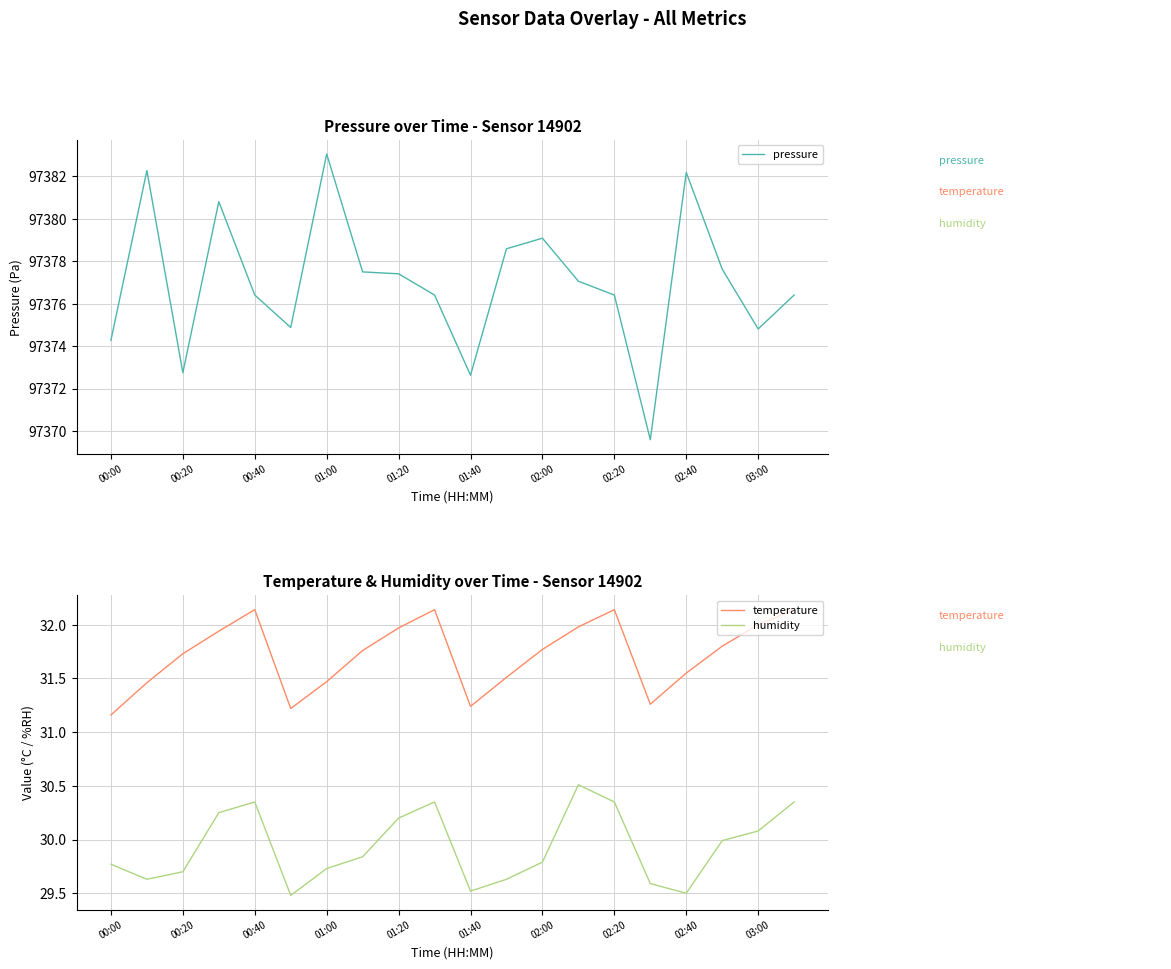

What is the highest value of the humidity series?

30.5